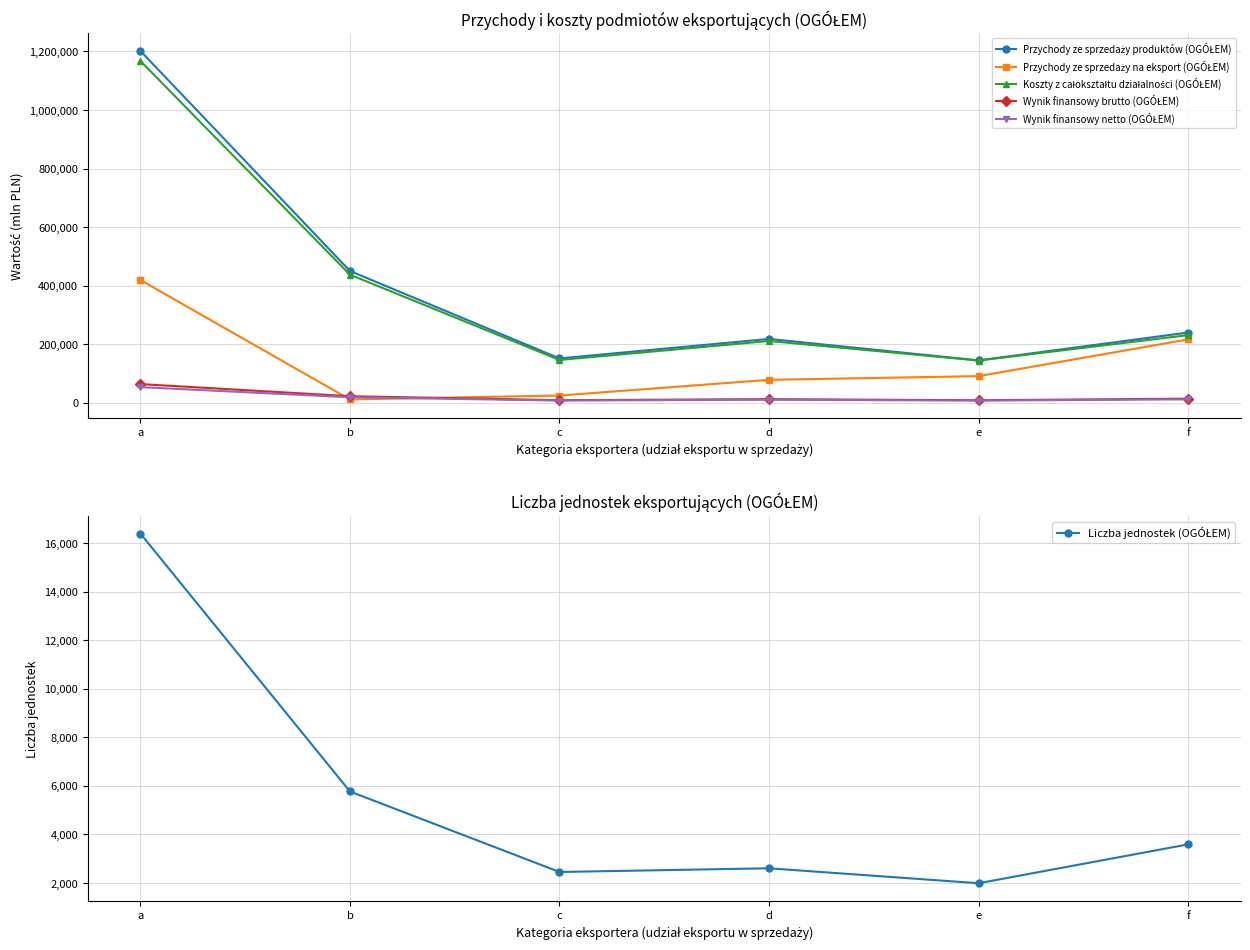

What is the value of the Przychody ze sprzedaży produktów (OGÓŁEM) point at the 5th from the left?

144248.4